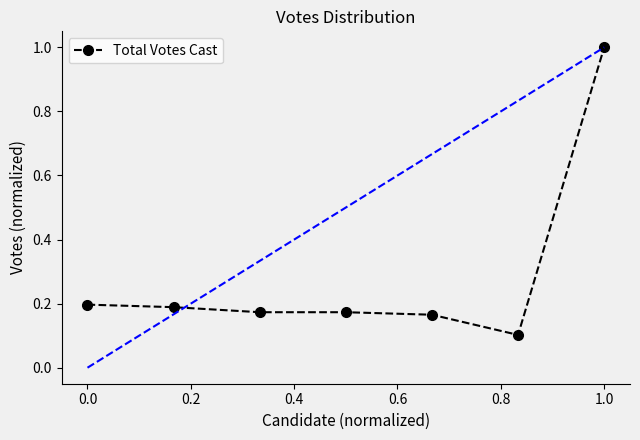

Is this an area chart (filled region under the line)?

No